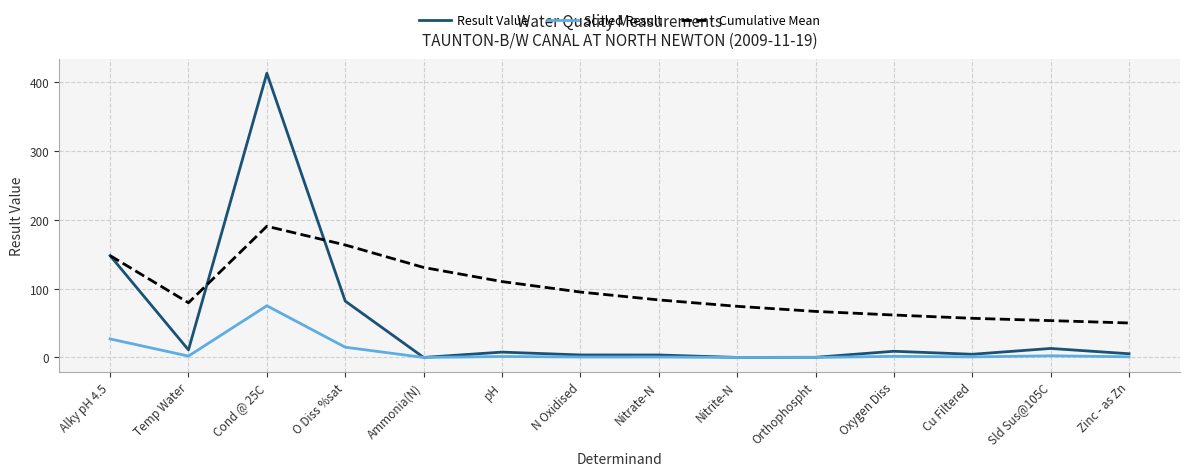

Is it true that Cumulative Mean equals 85.9 at Ammonia(N)?

False